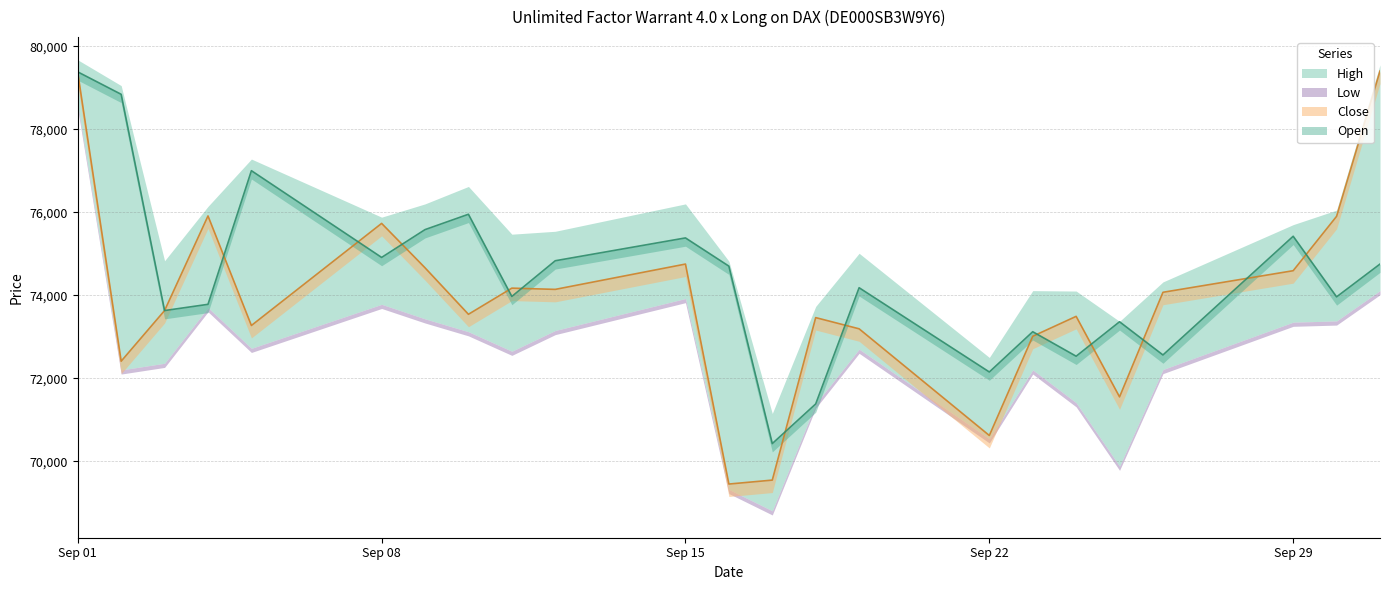

List the labels in order of Close value, largest first.

01.10.2025, 01.09.2025, 04.09.2025, 30.09.2025, 08.09.2025, 15.09.2025, 09.09.2025, 29.09.2025, 11.09.2025, 12.09.2025, 26.09.2025, 03.09.2025, 10.09.2025, 24.09.2025, 18.09.2025, 05.09.2025, 19.09.2025, 23.09.2025, 02.09.2025, 25.09.2025, 22.09.2025, 17.09.2025, 16.09.2025